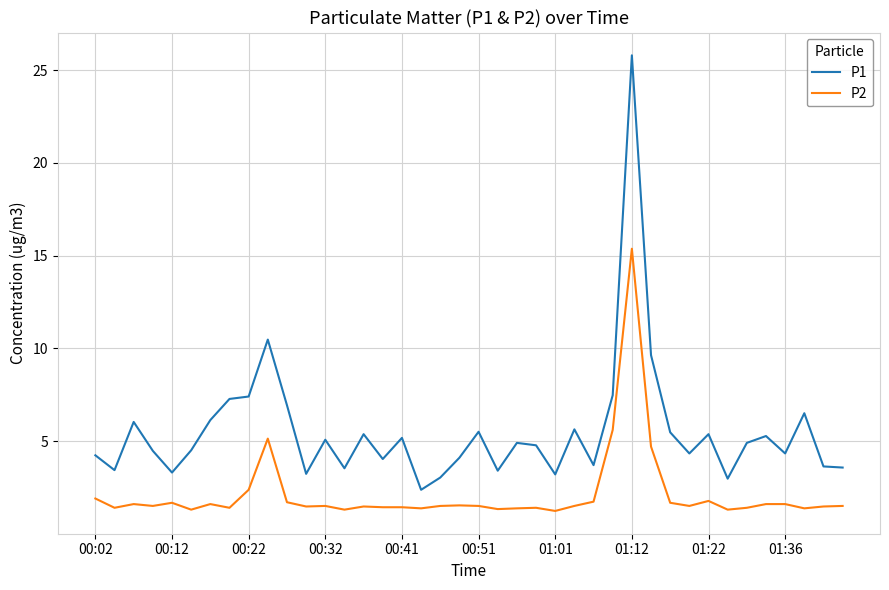

What is the difference between the maximum and minimum values in the P2 series?

14.1